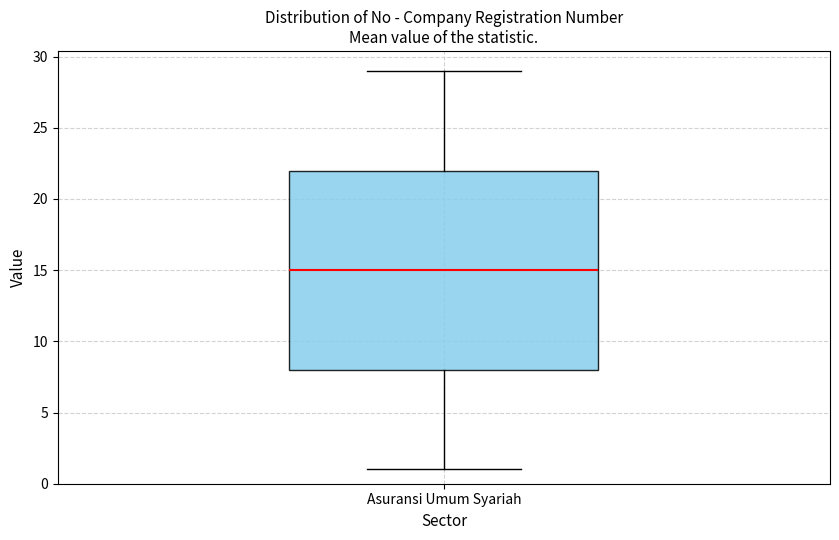

Read this box plot against the y-axis: the position of the median line, the range covered by the box, and the ends of both whiskers. The values are not printed on the chart, so give them approximately, as read against the axis.

median 15, box 8 to 22, whiskers 1 to 29